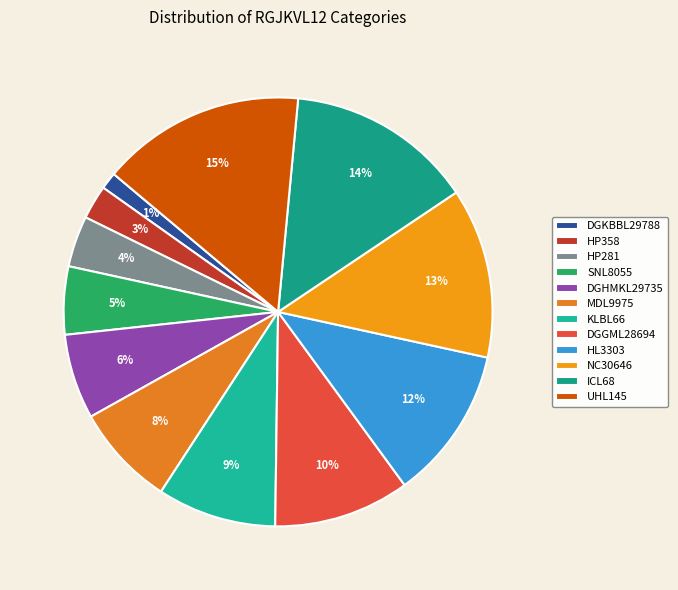

Which slice is the smallest?

DGKBBL29788